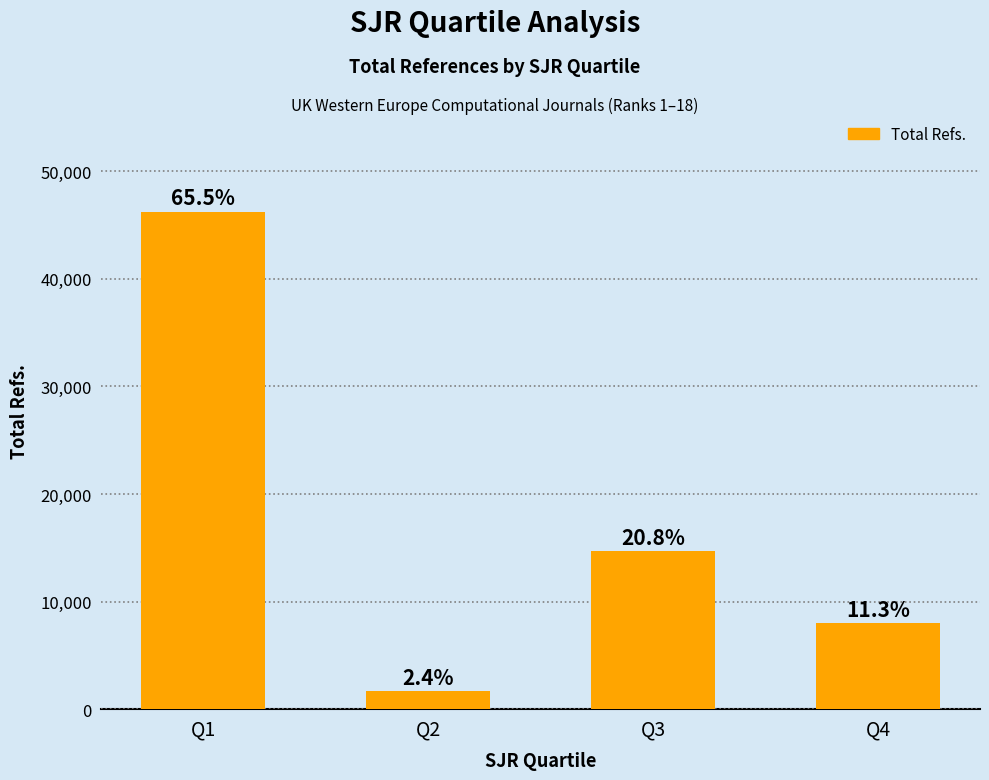

Is it true that the value at Q2 is 511?

False